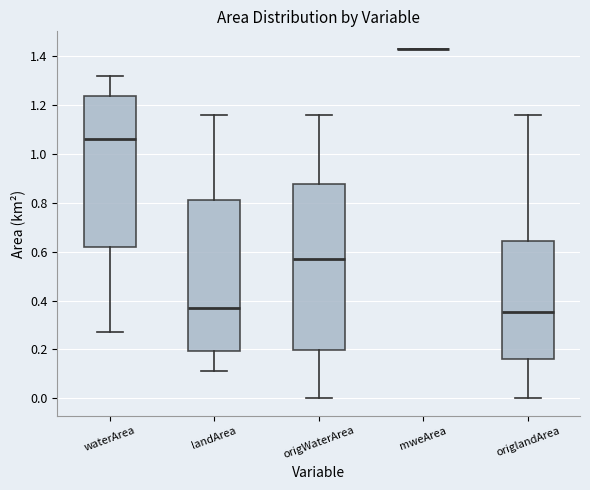

Reading left to right, read every box against the y-axis: the position of its median line, the range the box covers, and the ends of its whiskers. The values are not printed on the chart, so give them approximately, as read against the axis.

waterArea: median 1.06, box 0.62 to 1.24, whiskers 0.28 to 1.32
landArea: median 0.38, box 0.20 to 0.82, whiskers 0.12 to 1.16
origWaterArea: median 0.58, box 0.20 to 0.88, whiskers 0.00 to 1.16
mweArea: box collapsed to a line at 1.44, whiskers 1.44 to 1.44
origlandArea: median 0.36, box 0.16 to 0.64, whiskers 0.00 to 1.16